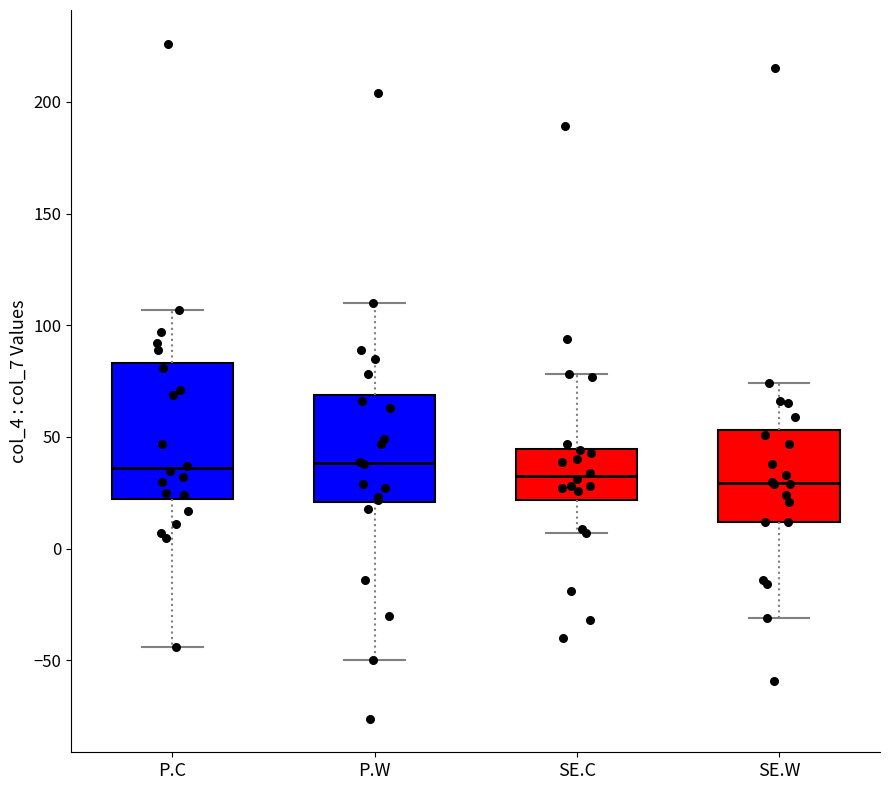

Reading left to right, transcribe this box plot: for each box, give where its median line is, the range the box spans, and where its two whiskers end, as read against the y-axis. The values are not printed on the chart, so give them approximately, as read against the axis.

P.C: median 35, box 20 to 85, whiskers -45 to 105
P.W: median 40, box 20 to 70, whiskers -50 to 110
SE.C: median 35, box 20 to 45, whiskers 5 to 80
SE.W: median 30, box 10 to 55, whiskers -30 to 75